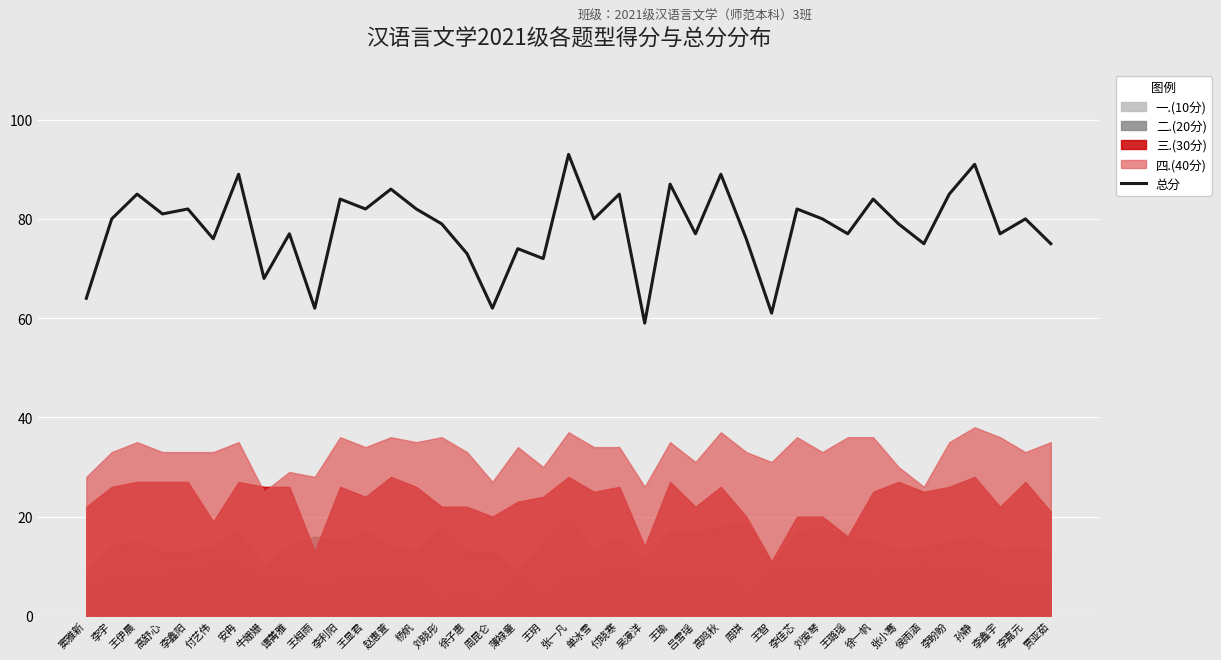

What is the label of the 18th point from the right?

付晓寒